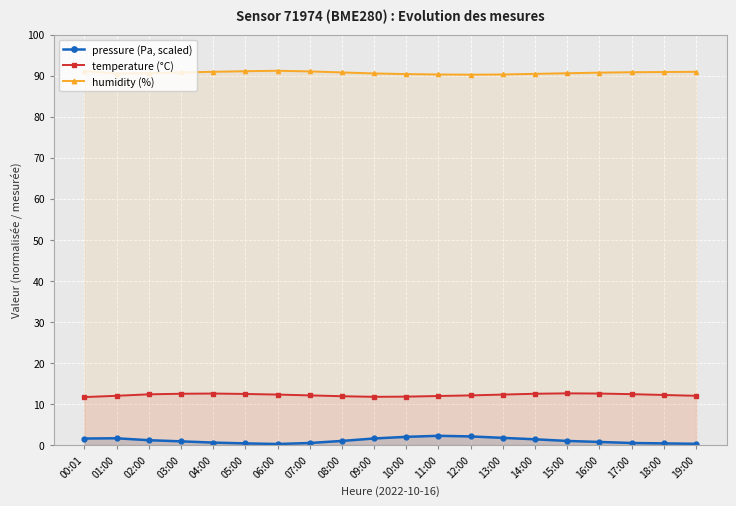

Reading right to left, list all the values displayed in this chart.

pressure (Pa, scaled): 0.3	0.4	0.5	0.8	1.0	1.4	1.8	2.1	2.2	2.0	1.6	1.0	0.5	0.2	0.4	0.6	0.9	1.2	1.6	1.6
temperature (°C): 12.0	12.2	12.4	12.6	12.6	12.5	12.3	12.1	11.9	11.8	11.8	11.9	12.1	12.3	12.4	12.6	12.5	12.4	12.0	11.7
humidity (%): 91.0	90.9	90.8	90.8	90.6	90.5	90.3	90.2	90.3	90.4	90.5	90.8	91.0	91.2	91.1	91.0	90.8	90.6	90.5	91.2